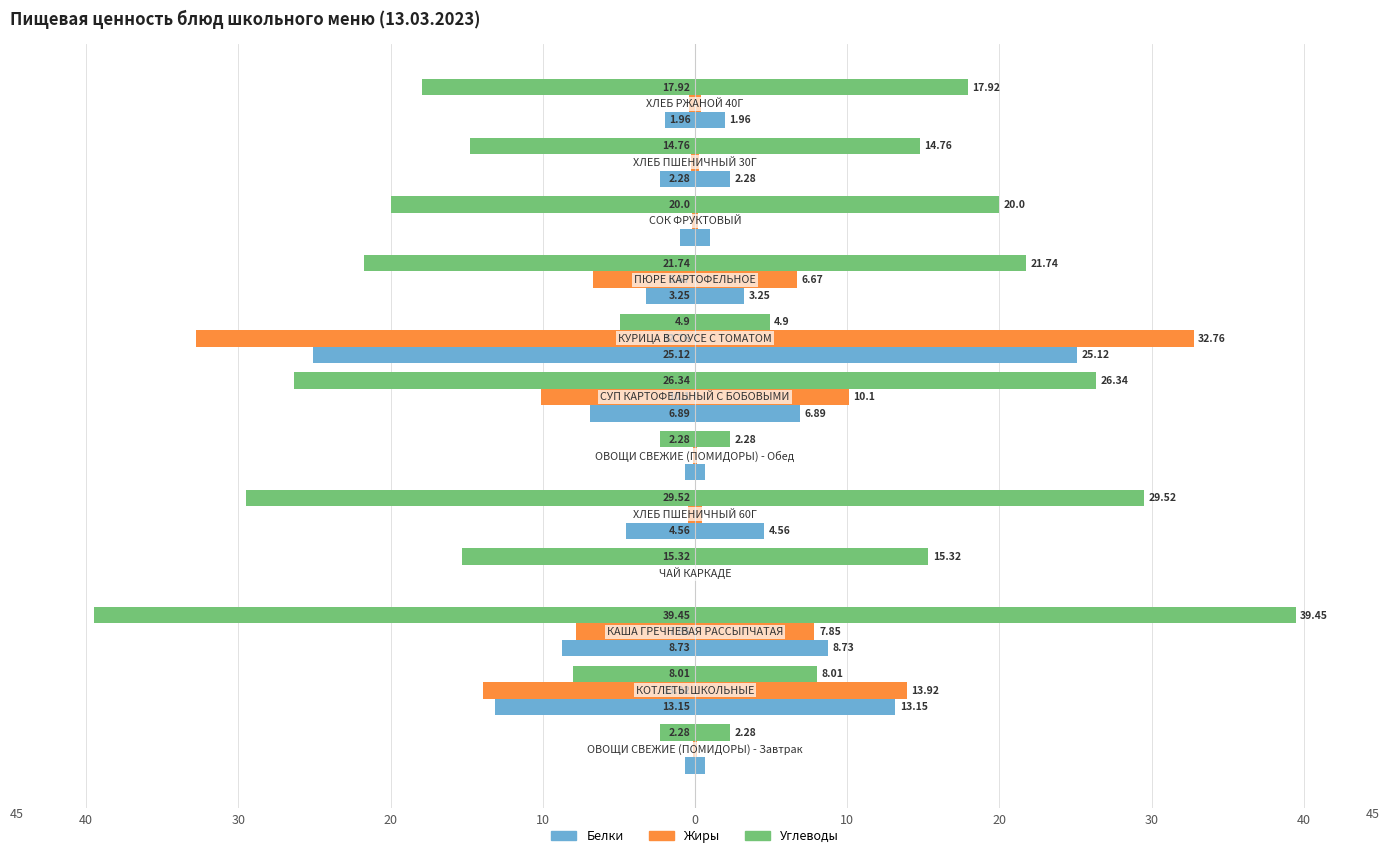

The value of Углеводы at 10 is -4.8. True or false?

False